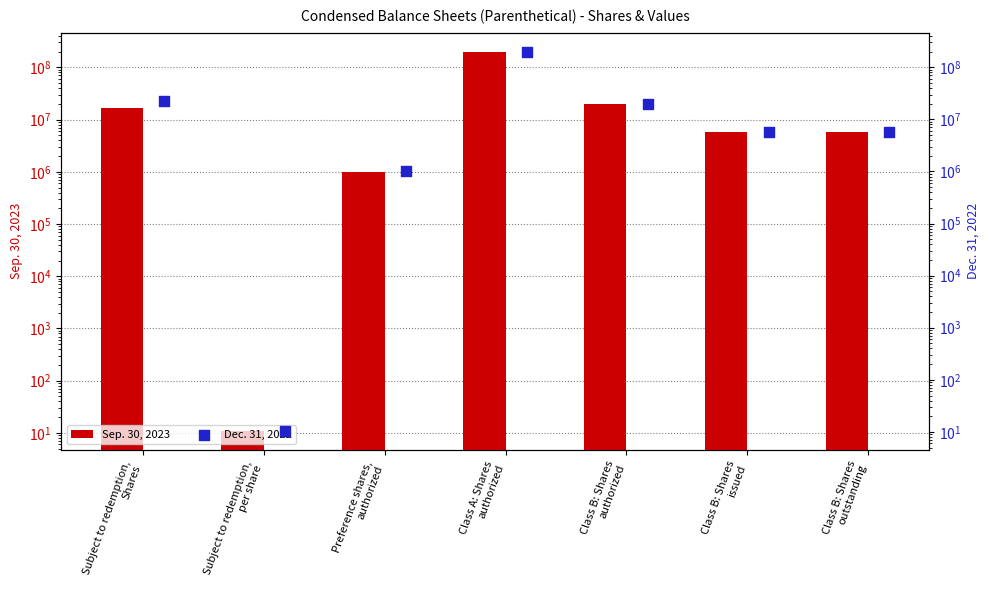

At how many categories does at least one series exceed 107021846?

1